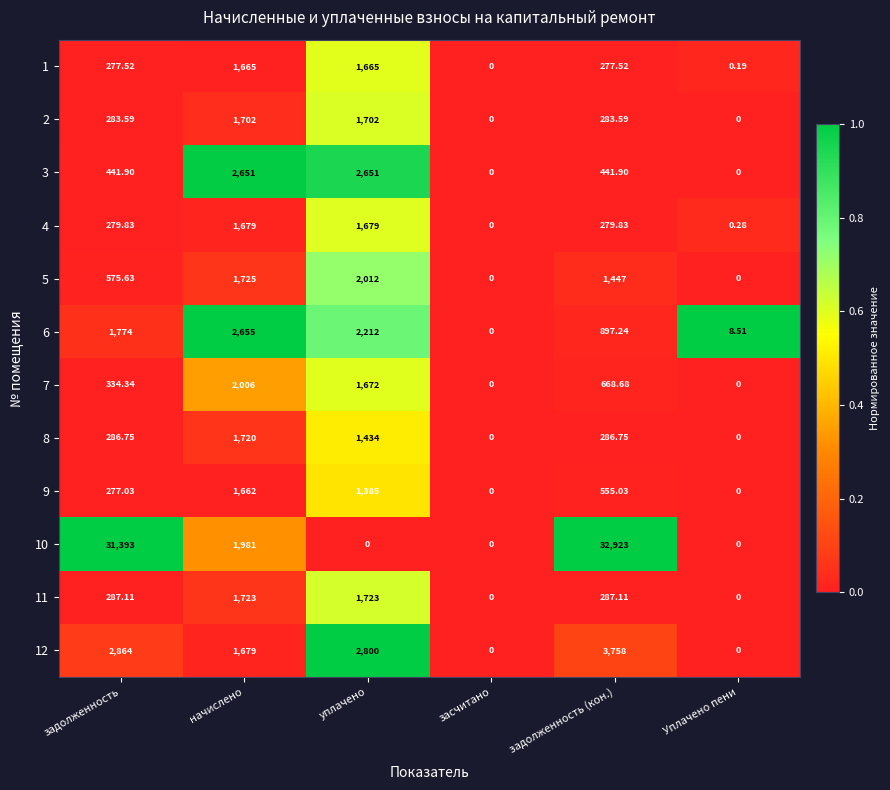

At which category is the sum across all series the highest?

задолженность (кон.)